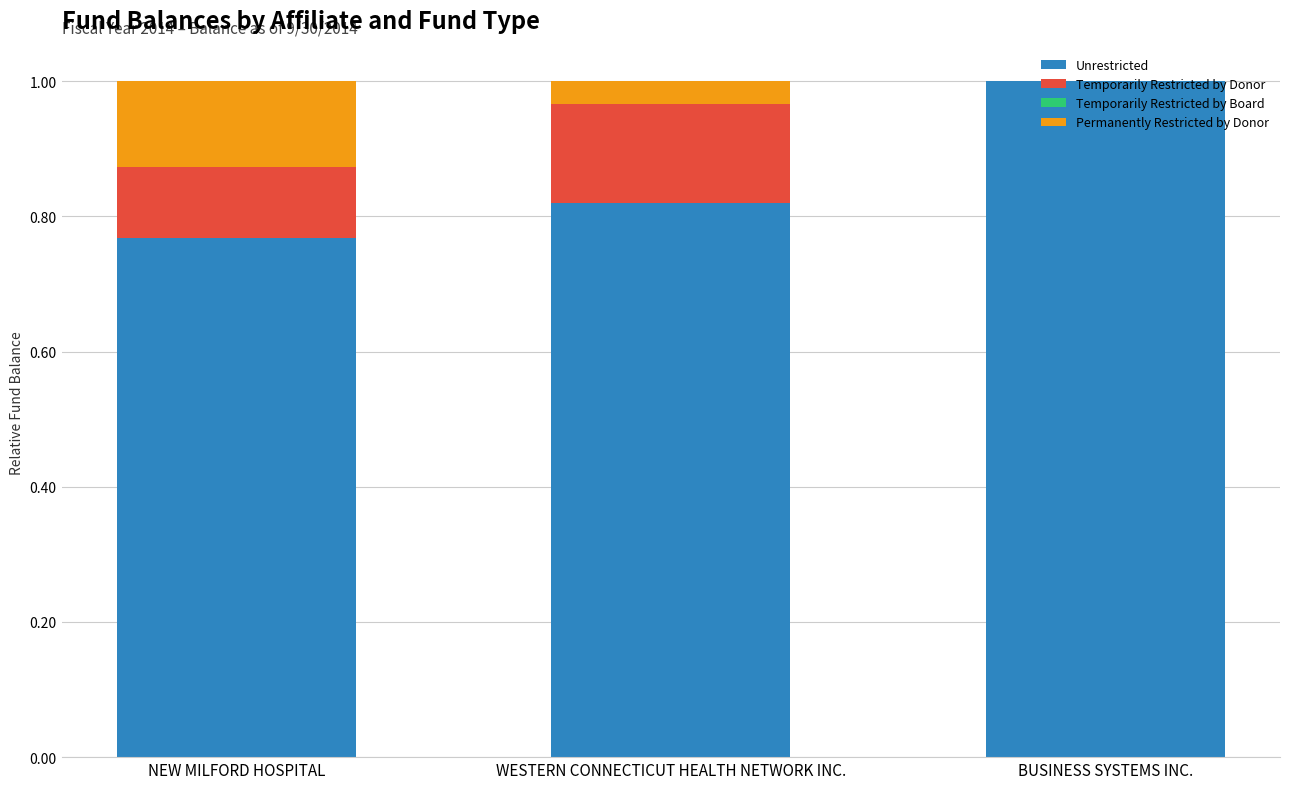

Is it true that Unrestricted equals 0.2 at WESTERN CONNECTICUT HEALTH NETWORK INC.?

False